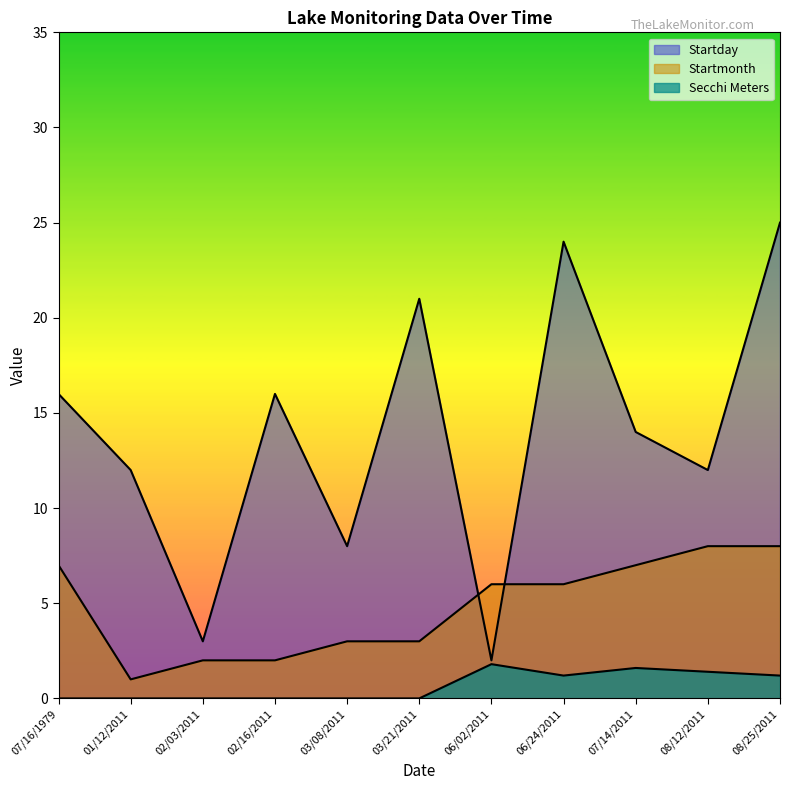

What is the label of the 5th point from the right?

06/02/2011